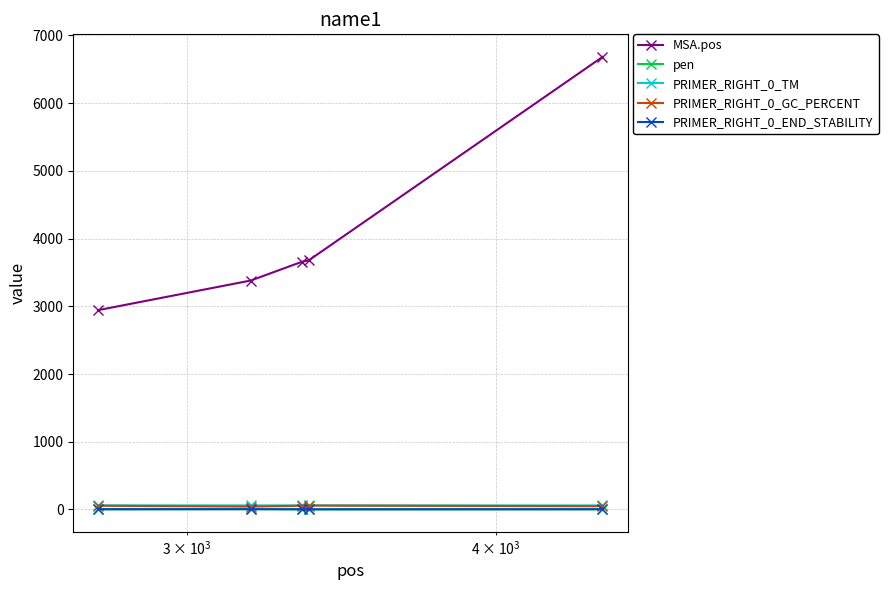

Does the chart have visible grid lines?

Yes